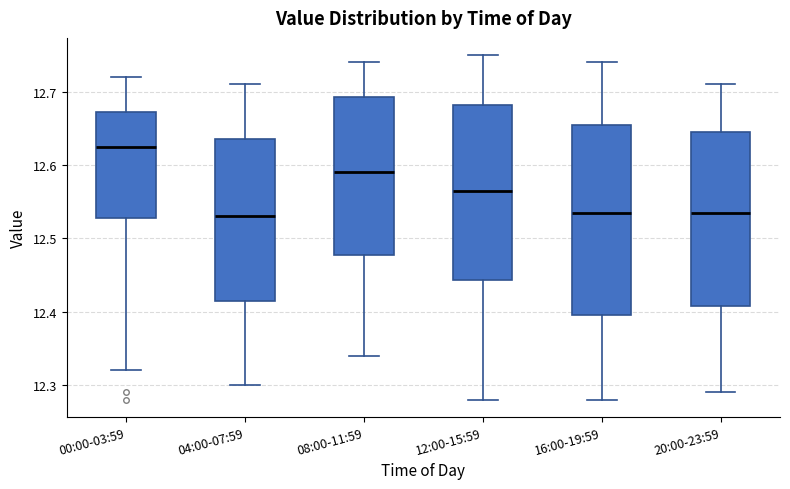

Reading left to right, read every box against the y-axis: the position of its median line, the range the box covers, and the ends of its whiskers. The values are not printed on the chart, so give them approximately, as read against the axis.

00:00-03:59: median 12.63, box 12.53 to 12.67, whiskers 12.32 to 12.72
04:00-07:59: median 12.53, box 12.42 to 12.64, whiskers 12.30 to 12.71
08:00-11:59: median 12.59, box 12.48 to 12.69, whiskers 12.34 to 12.74
12:00-15:59: median 12.57, box 12.44 to 12.68, whiskers 12.28 to 12.75
16:00-19:59: median 12.54, box 12.40 to 12.66, whiskers 12.28 to 12.74
20:00-23:59: median 12.54, box 12.41 to 12.65, whiskers 12.29 to 12.71